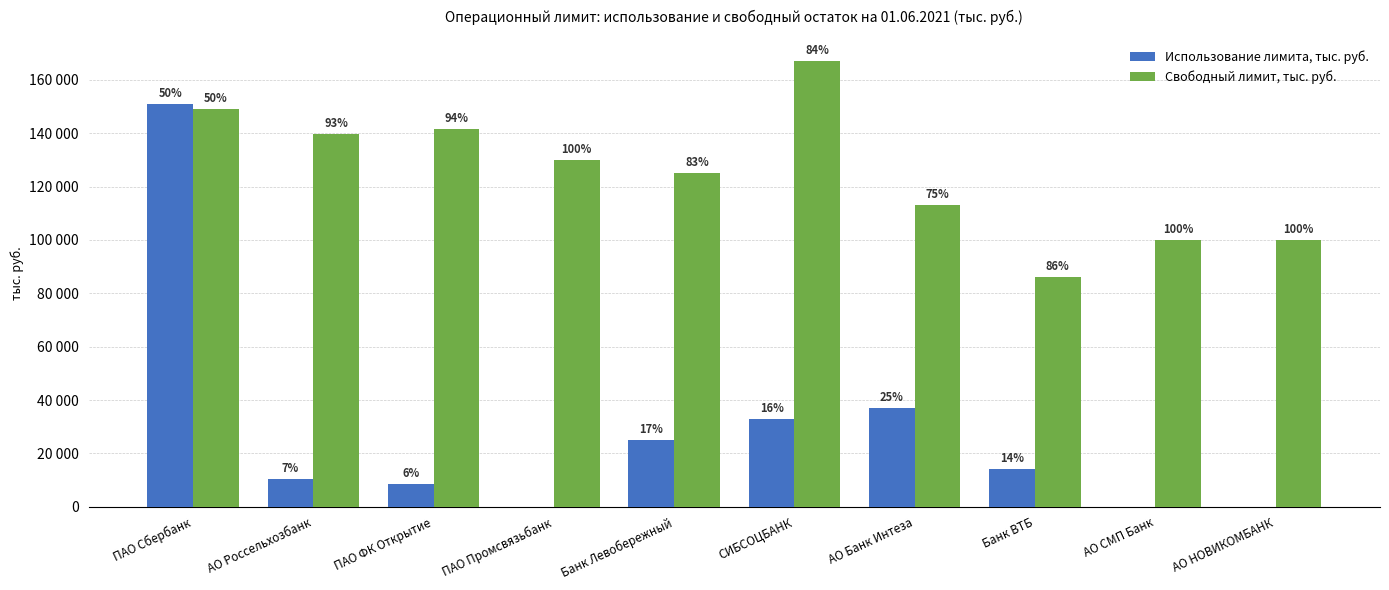

At which label does Свободный лимит, тыс. руб. first exceed 130000?

ПАО Сбербанк